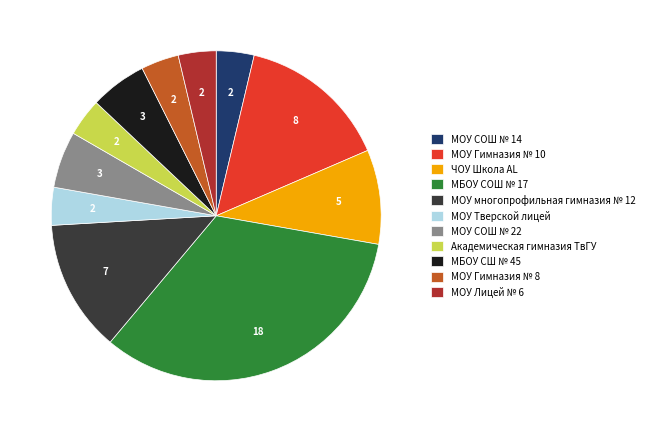

What is the largest slice in the pie chart?

МБОУ СОШ № 17